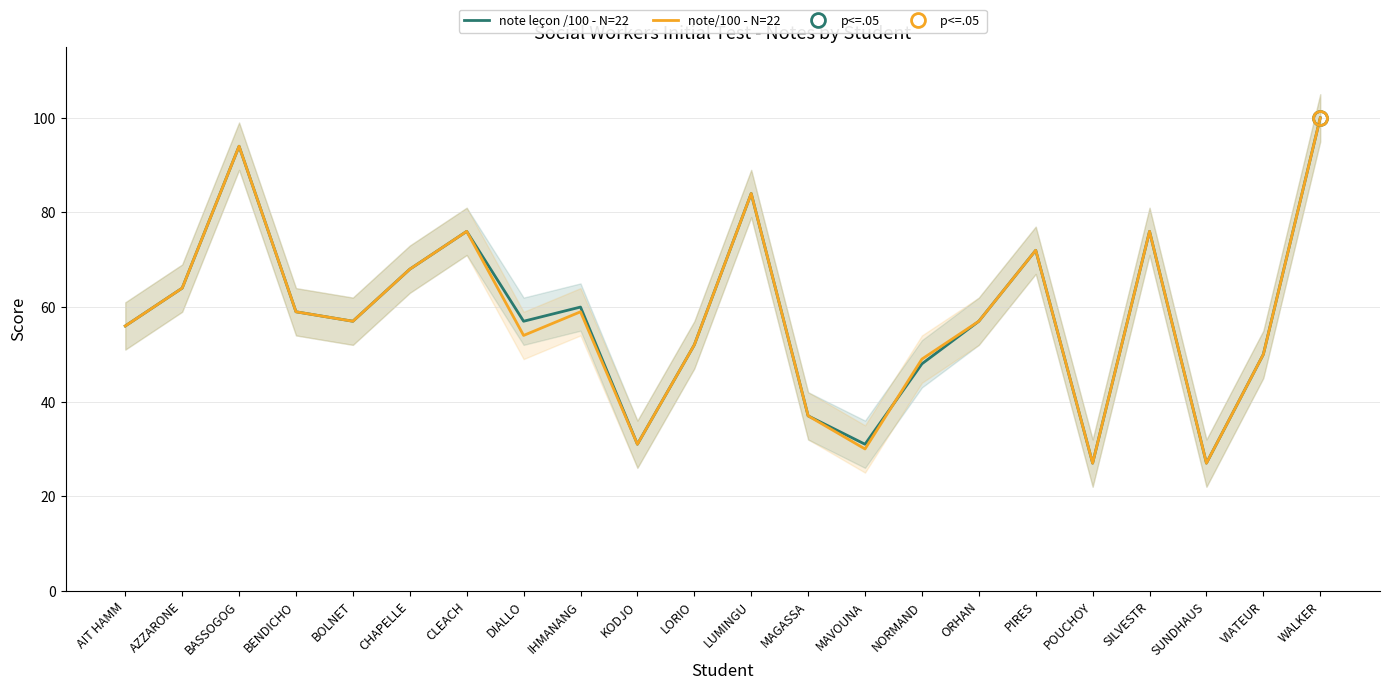

Does the chart display data point markers on the line(s)?

No